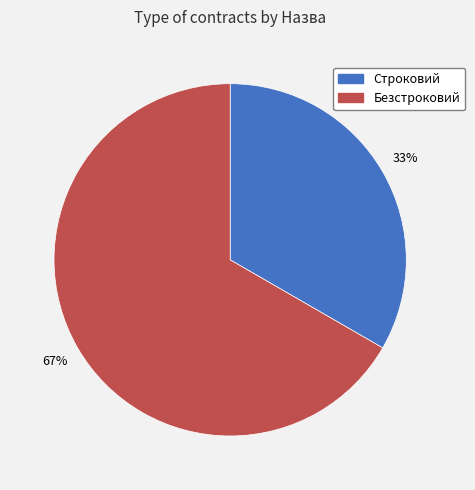

Is Безстроковий the majority of the pie?

Yes